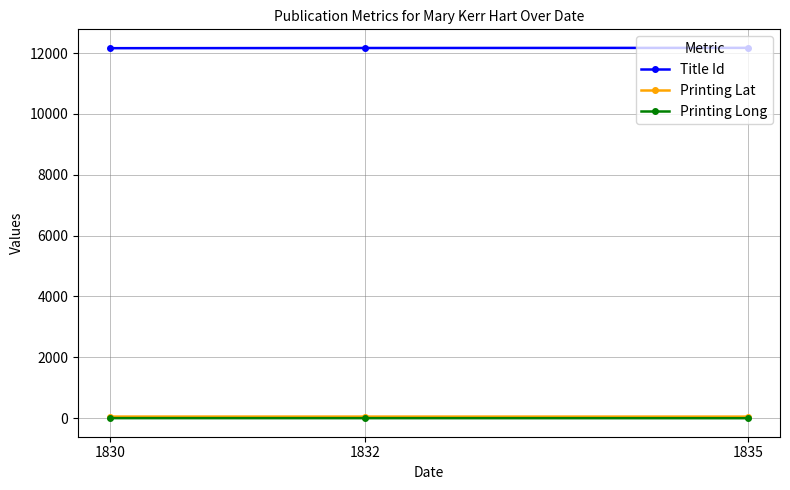

Read the Printing Lat value at 1830.

52.0